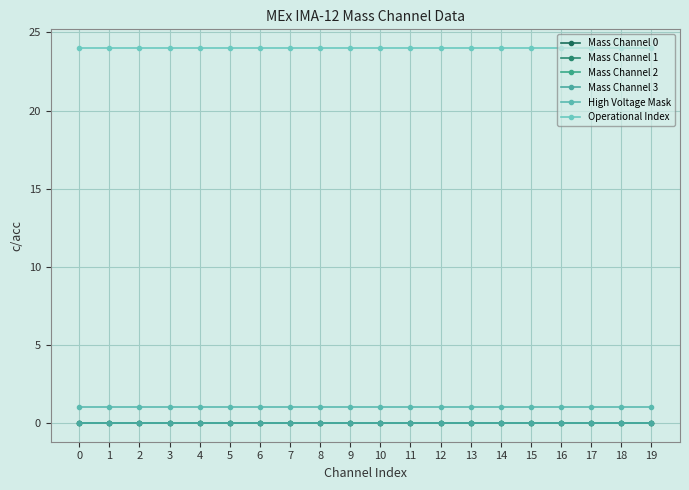

Is this an area chart (filled region under the line)?

No